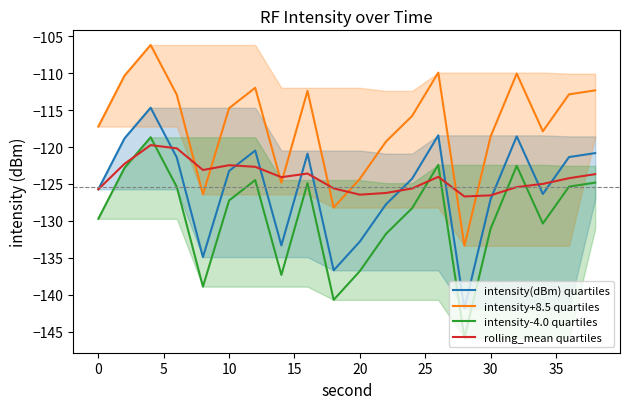

True or false: intensity+8.5 quartiles and intensity-4.0 quartiles intersect in this chart.

False